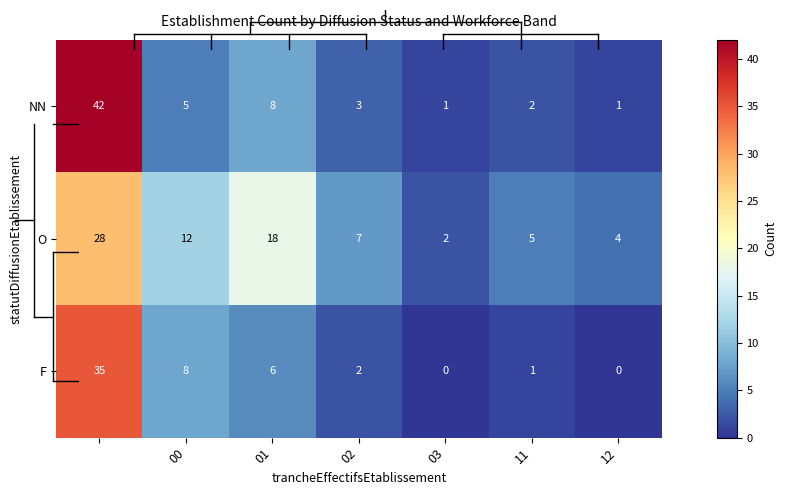

Rank the series by their average value, from lowest to highest.

F, NN, O